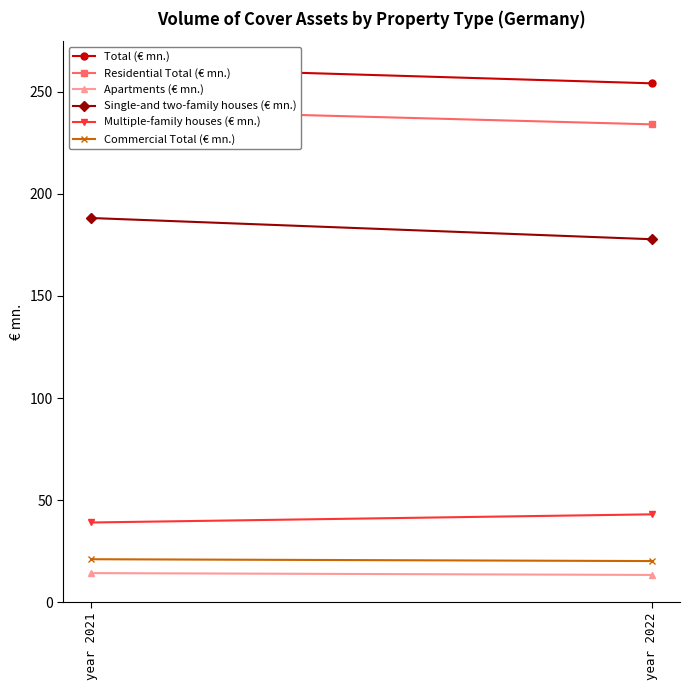

Which category has the highest value across all series?

year 2021